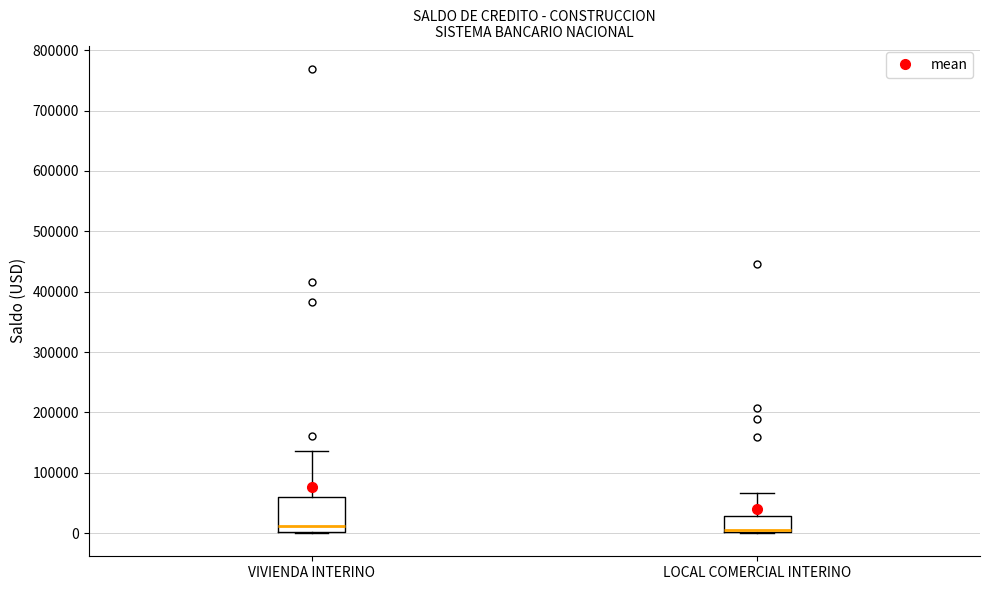

Where does the median line of the box for VIVIENDA INTERINO sit on the y-axis? The values are not printed on the chart, so give them approximately, as read against the axis.

10000